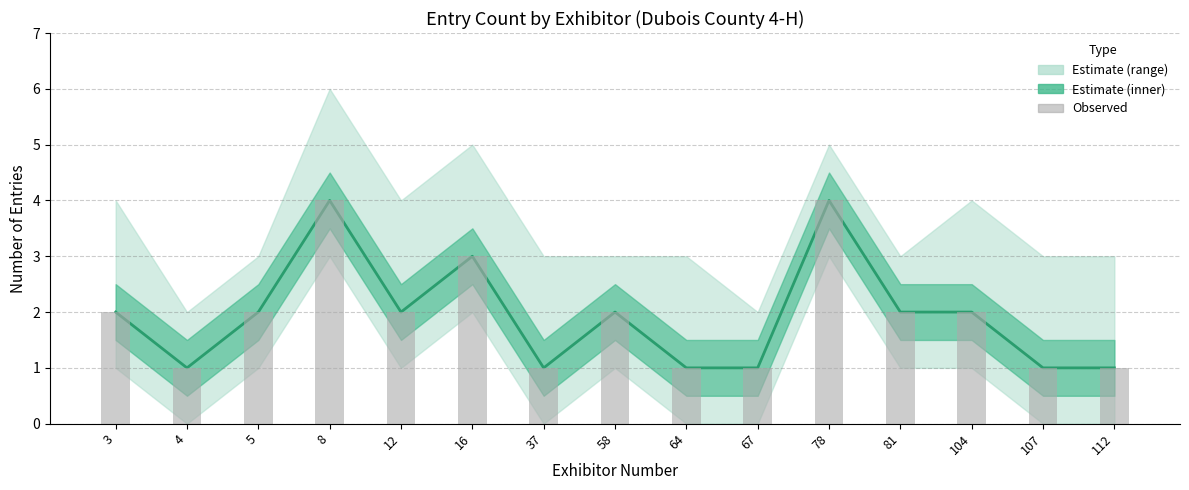

True or false: Observed has a value of 1 at 67.

True